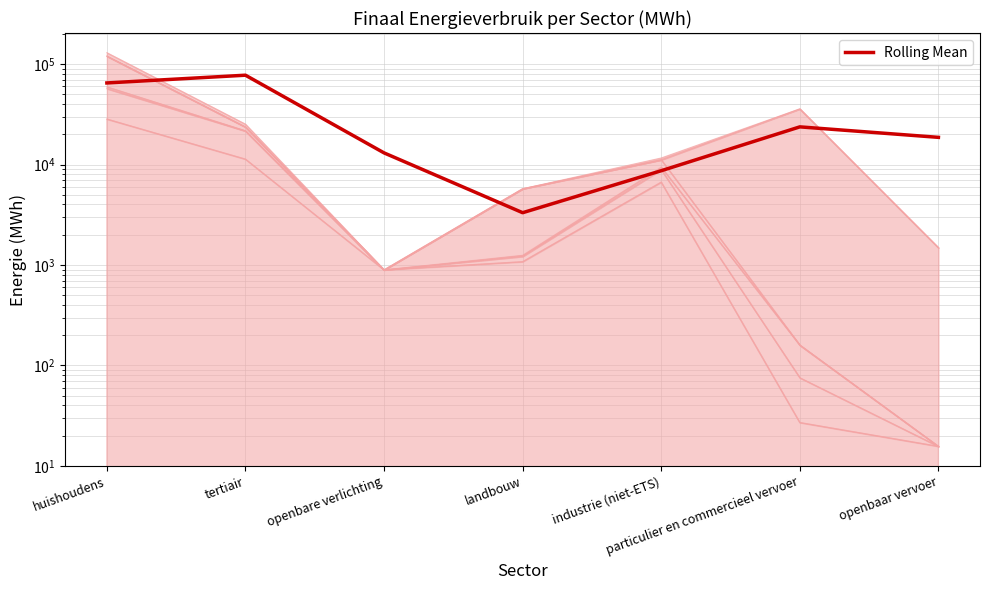

Rank the categories by value from lowest to highest.

landbouw, industrie (niet-ETS), openbare verlichting, openbaar vervoer, particulier en commercieel vervoer, huishoudens, tertiair